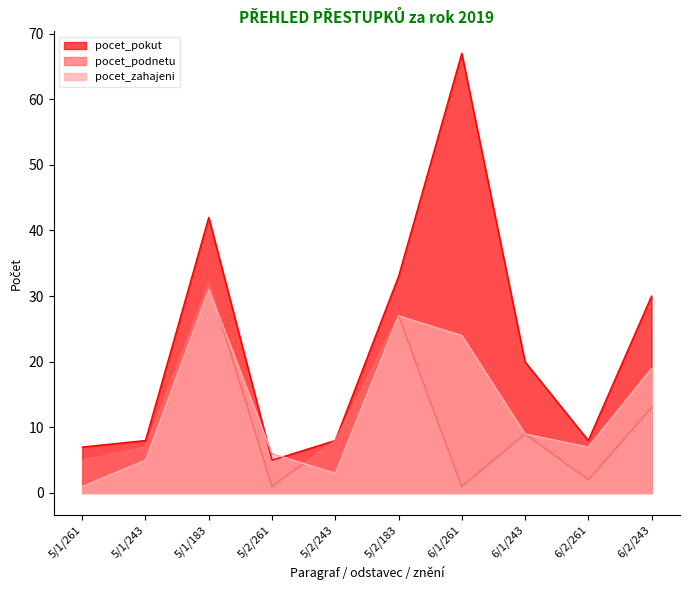

Reading left to right, list all the values displayed in this chart.

pocet_pokut: 7	8	42	5	8	33	67	20	8	30
pocet_podnetu: 5	7	32	1	8	27	1	9	2	13
pocet_zahajeni: 1	5	31	6	3	27	24	9	7	19